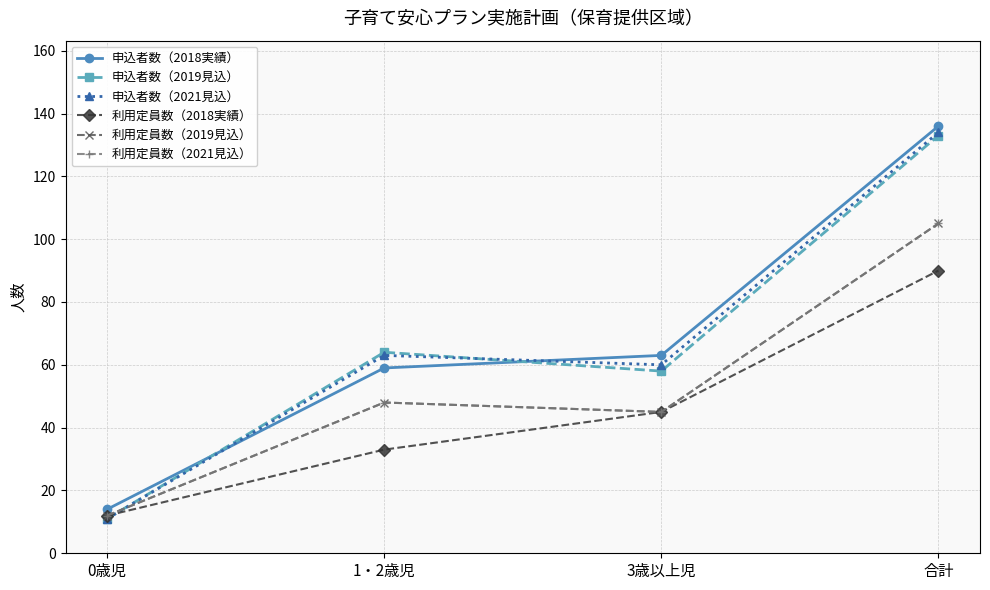

What is the value of the 申込者数（2021見込） point at the 4th from the left?

134